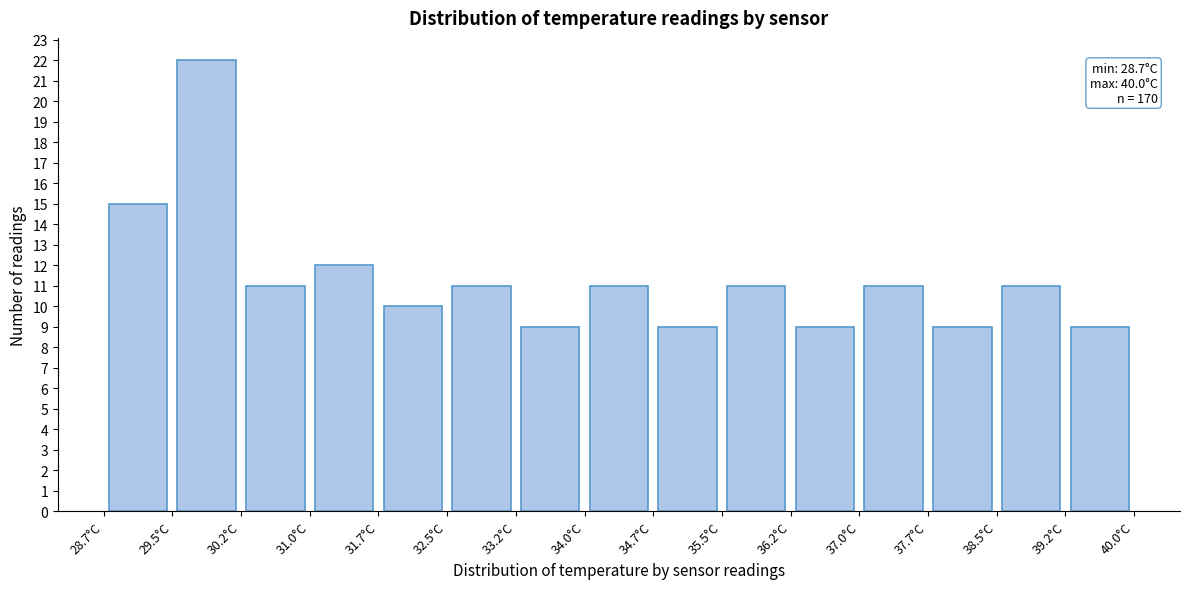

Over which range of the x-axis is the bar tallest?

29.5 to 30.2